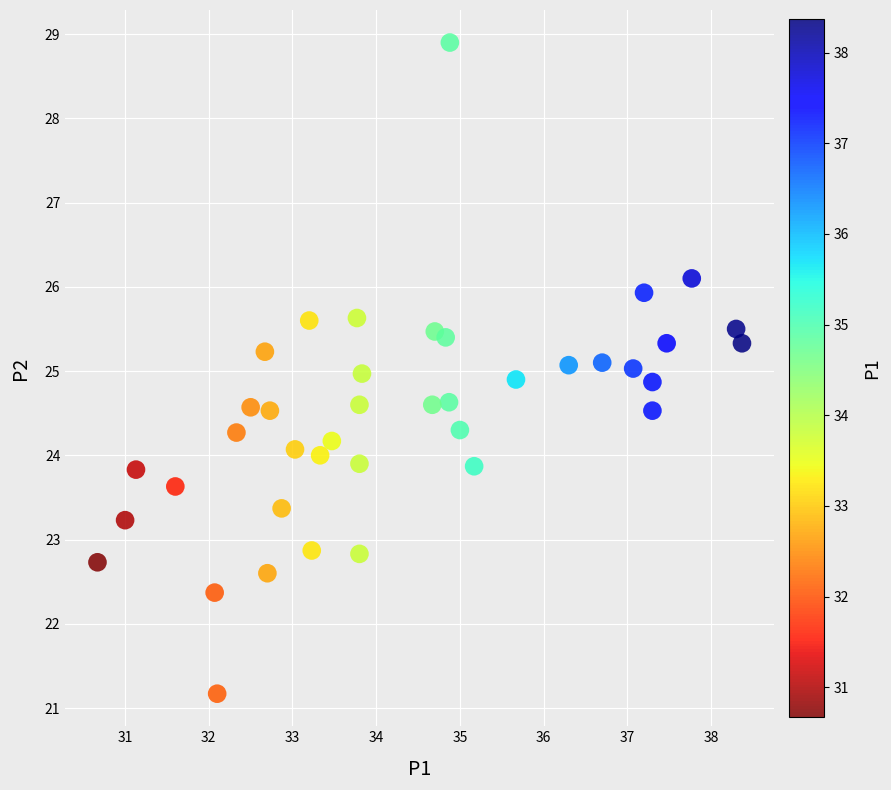

What is the range of Y values (max minus min)?

7.7